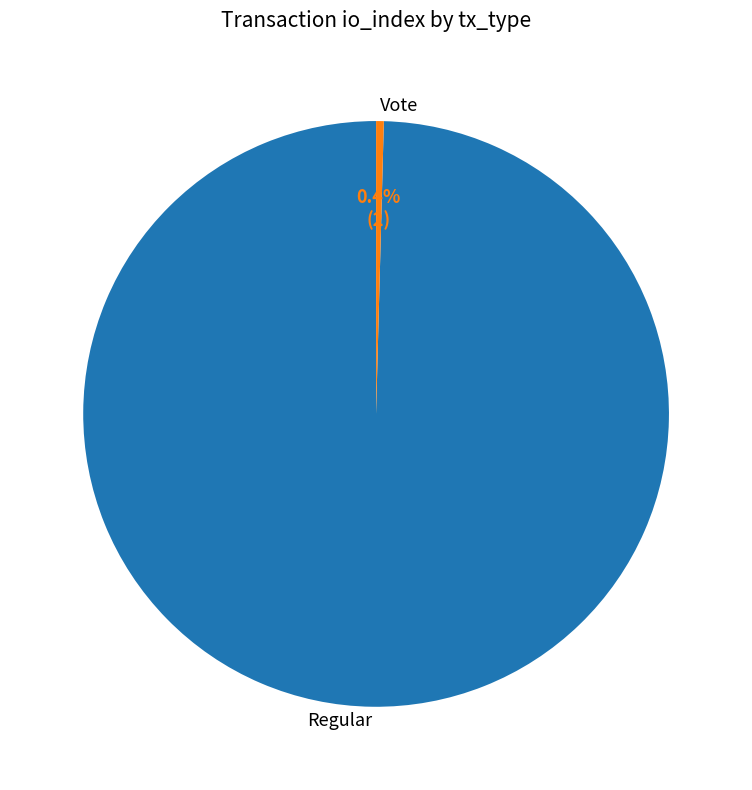

To the nearest percent, what is the difference between the Regular and Vote slice percentages?

99%